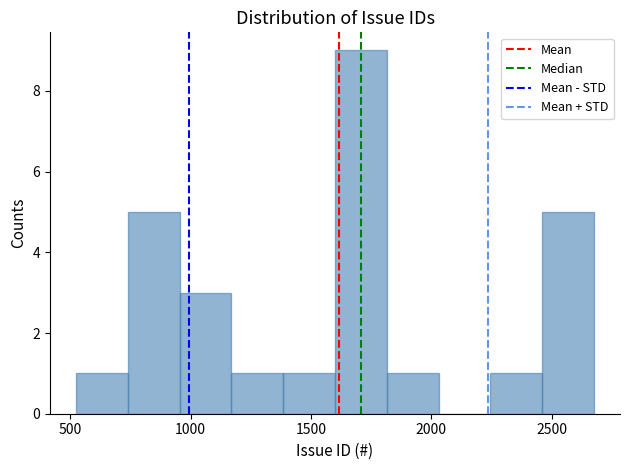

Which range on the x-axis has the tallest bar?

1600 to 1800